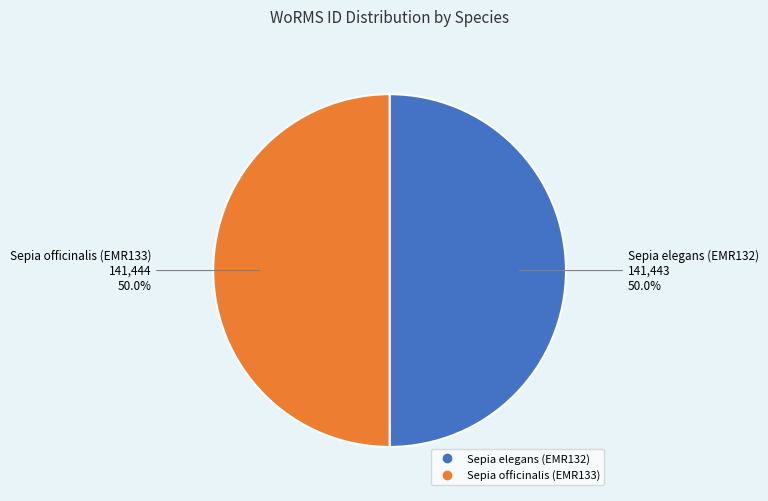

What is the total percentage of Sepia officinalis (EMR133) and Sepia elegans (EMR132)?

100.0%